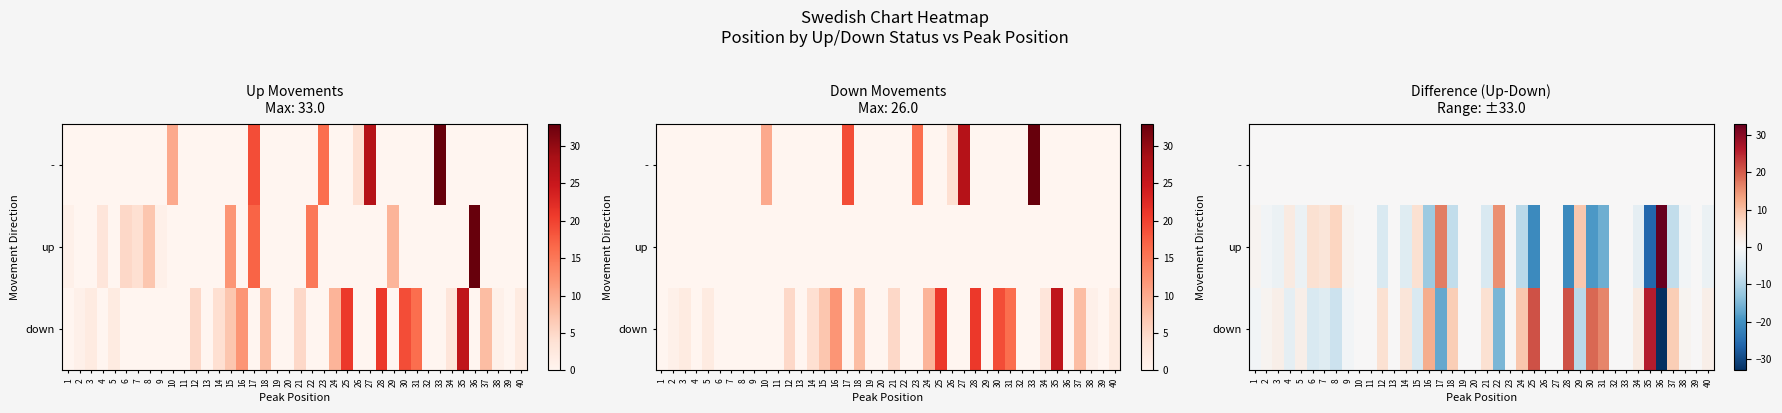

Rank the series by their maximum value, from lowest to highest.

-, down, up